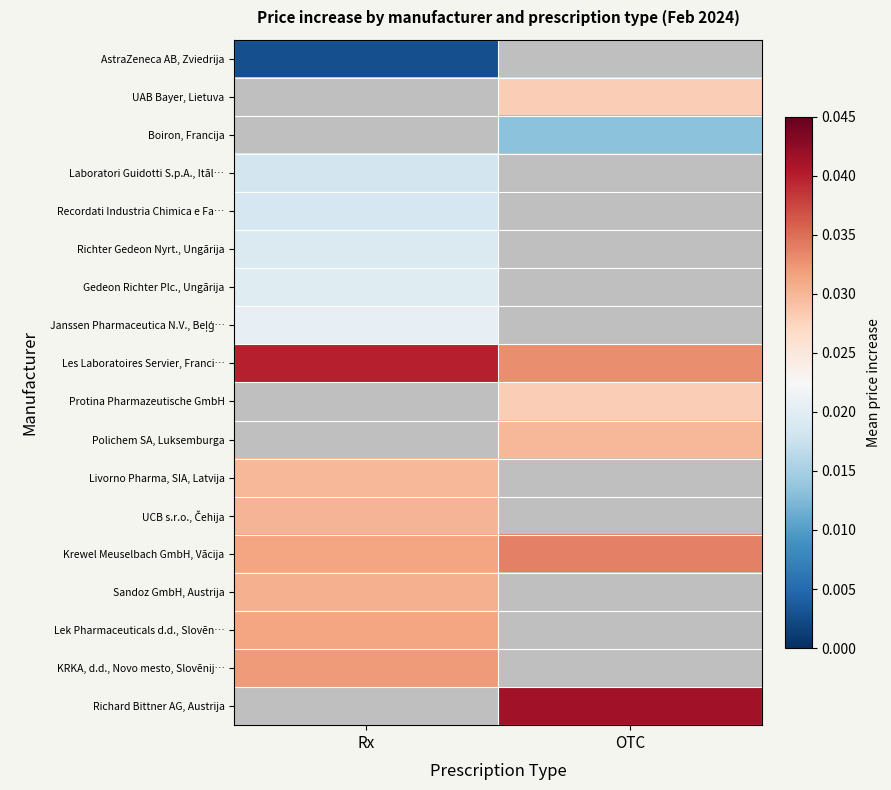

Which has a higher value, OTC or Rx?

Rx